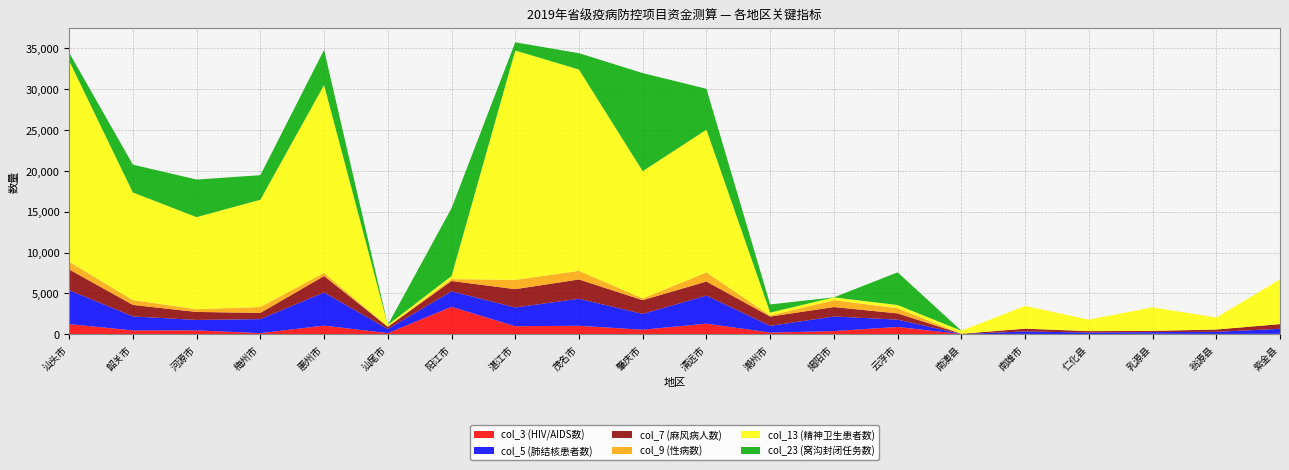

Reading left to right, list all the values displayed in this chart.

col_3 (HIV/AIDS数): 汕头市=1262	韶关市=477	河源市=490	梅州市=150	惠州市=1072	汕尾市=150	阳江市=3368	湛江市=996	茂名市=1054	肇庆市=571	清远市=1313	潮州市=222	揭阳市=398	云浮市=909	南澳县=34	南雄市=55	仁化县=36	乳源县=71	翁源县=54	紫金县=64
col_5 (肺结核患者数): 汕头市=4142	韶关市=1718	河源市=1274	梅州市=1715	惠州市=4048	汕尾市=504	阳江市=1898	湛江市=2293	茂名市=3305	肇庆市=1927	清远市=3431	潮州市=820	揭阳市=1792	云浮市=891	南澳县=7	南雄市=303	仁化县=188	乳源县=203	翁源县=255	紫金县=616
col_7 (麻风病人数): 汕头市=2542	韶关市=1406	河源市=980	梅州市=758	惠州市=2016	汕尾市=275	阳江市=1261	湛江市=2243	茂名市=2357	肇庆市=1686	清远市=1721	潮州市=1136	揭阳市=1151	云浮市=766	南澳县=31	南雄市=337	仁化县=173	乳源县=153	翁源县=286	紫金县=573
col_9 (性病数): 汕头市=933	韶关市=589	河源市=335	梅州市=726	惠州市=391	汕尾市=2	阳江市=231	湛江市=1136	茂名市=1051	肇庆市=216	清远市=1112	潮州市=127	揭阳市=839	云浮市=633	南澳县=1	南雄市=2	仁化县=1	乳源县=2	翁源县=1	紫金县=1
col_13 (精神卫生患者数): 汕头市=24581	韶关市=13169	河源市=11261	梅州市=13119	惠州市=22972	汕尾市=228	阳江市=374	湛江市=28058	茂名市=24626	肇庆市=15561	清远市=17463	潮州市=356	揭阳市=348	云浮市=390	南澳县=372	南雄市=2782	仁化县=1402	乳源县=2873	翁源县=1467	紫金县=5462
col_23 (窝沟封闭任务数): 汕头市=1000	韶关市=3400	河源市=4600	梅州市=3000	惠州市=4300	汕尾市=0	阳江市=8300	湛江市=1000	茂名市=2000	肇庆市=12000	清远市=5000	潮州市=1000	揭阳市=0	云浮市=4000	南澳县=0	南雄市=0	仁化县=0	乳源县=0	翁源县=0	紫金县=0